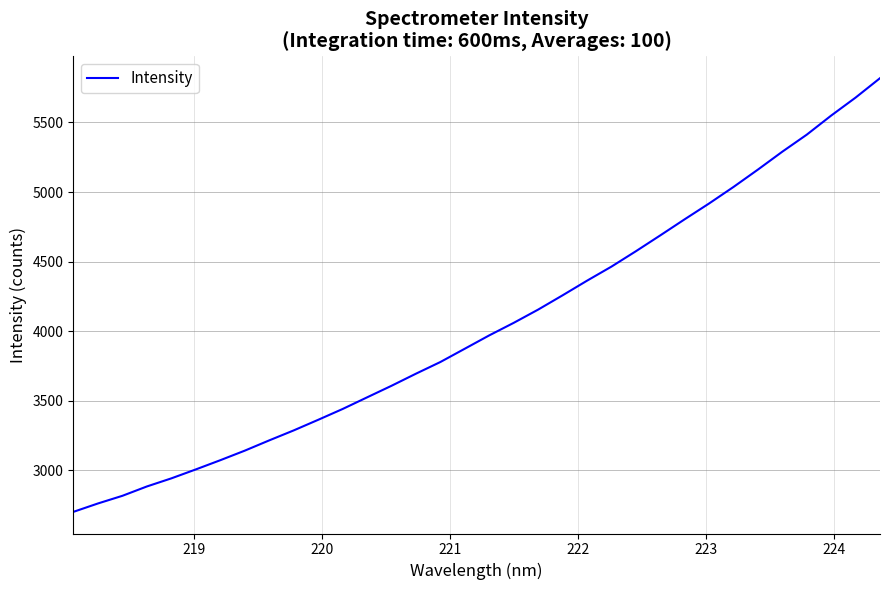

What is the difference between the maximum and minimum values?

3118.0